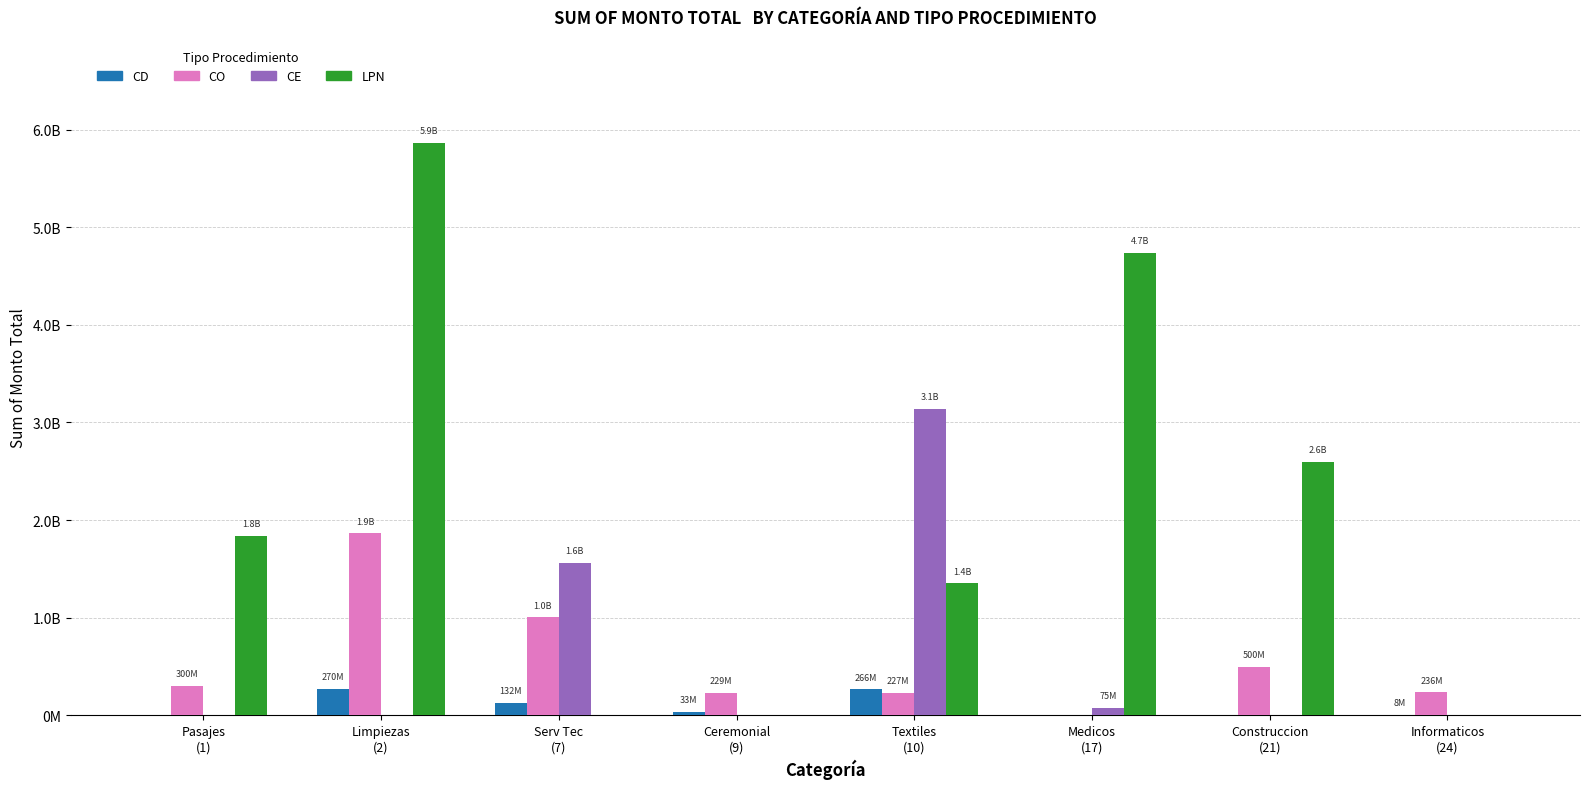

What is the difference between the highest and lowest values at Limpiezas
(2)?

5864799980